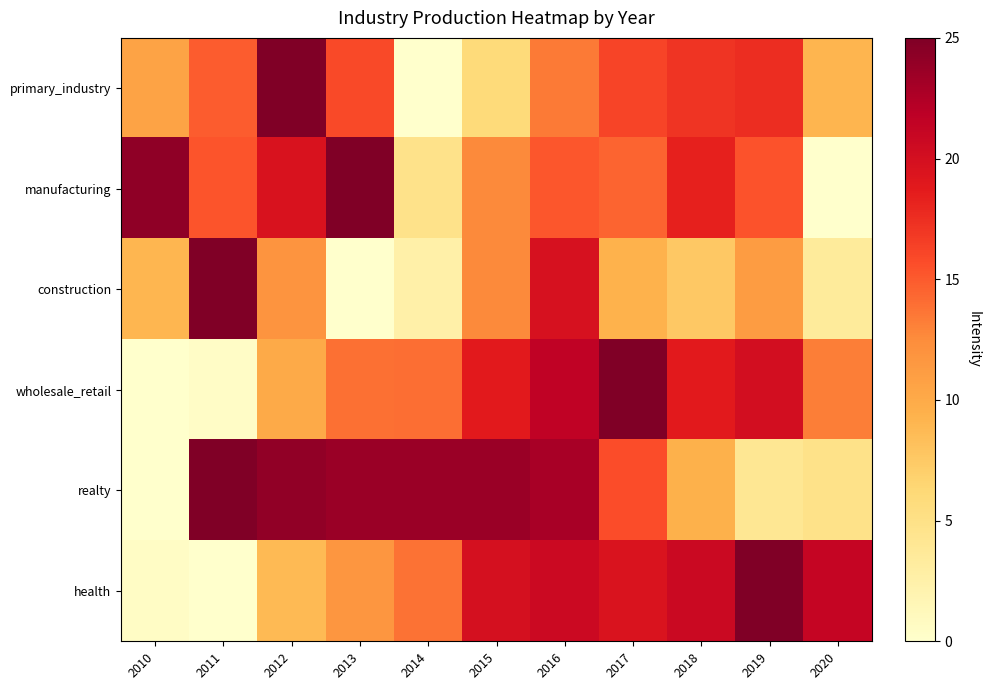

List the series in order of their peak value, highest first.

primary_industry, manufacturing, construction, wholesale_retail, realty, health